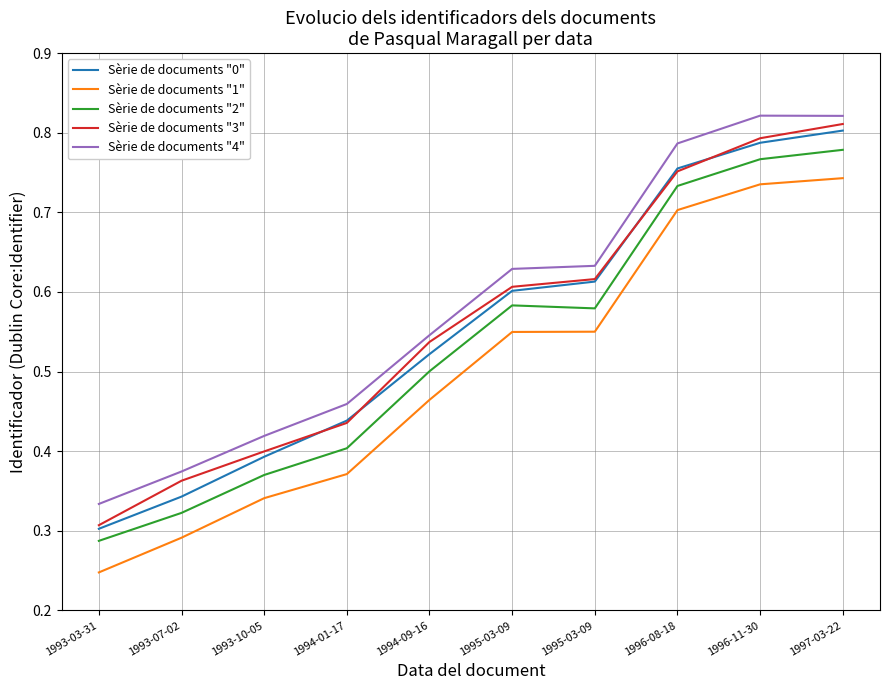

Does the chart display data point markers on the line(s)?

No